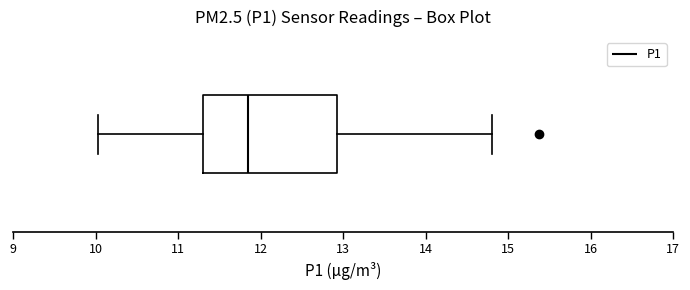

Where does the left whisker of the box end on the x-axis? The values are not printed on the chart, so give them approximately, as read against the axis.

10.0